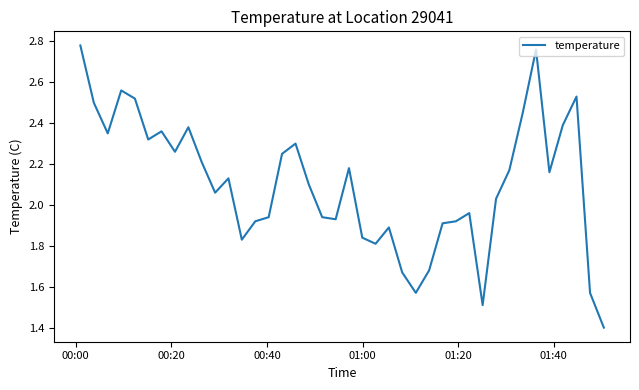

What is the difference between the maximum and minimum values?

1.4